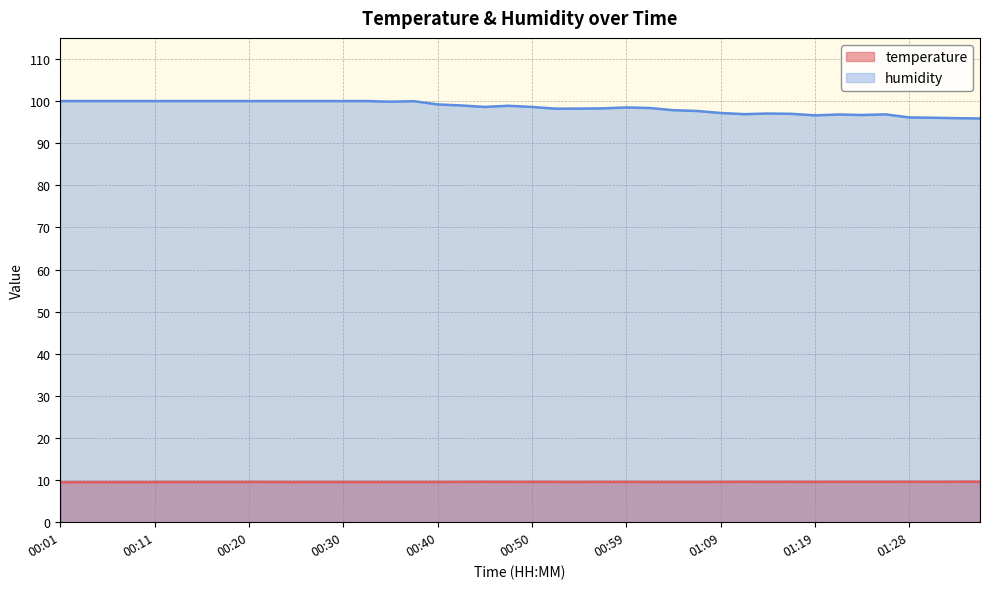

Does the chart have visible grid lines?

Yes